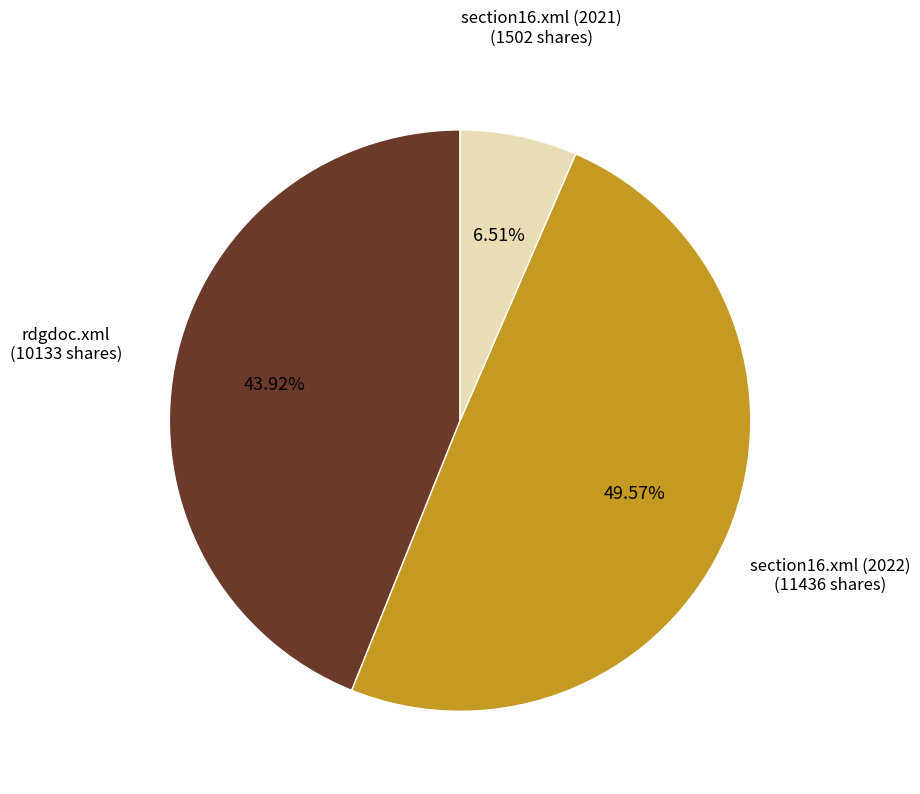

Rank the categories by value from highest to lowest.

section16.xml (2022) (11436 shares), rdgdoc.xml (10133 shares), section16.xml (2021) (1502 shares)